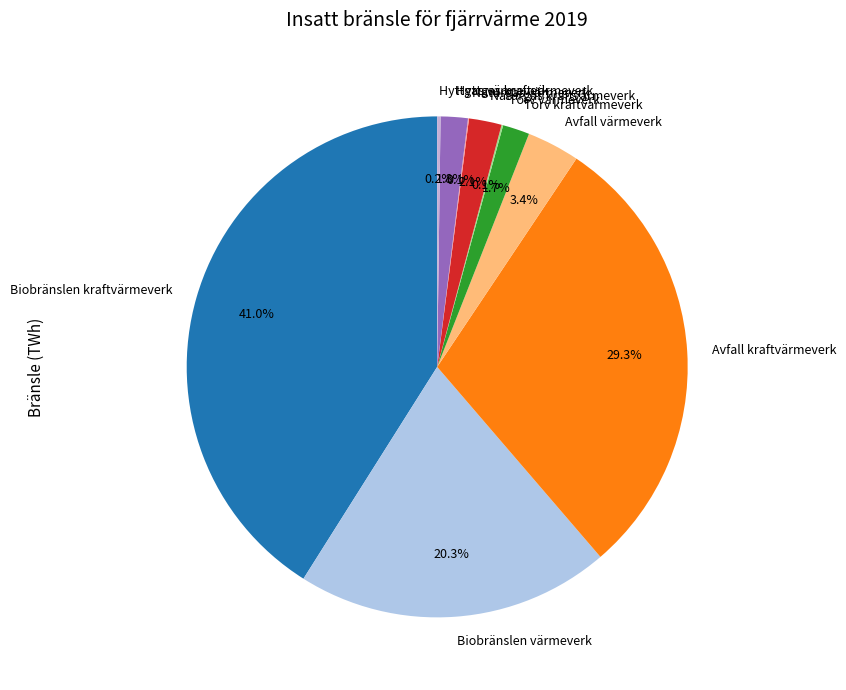

Which slice is the largest?

Biobränslen kraftvärmeverk